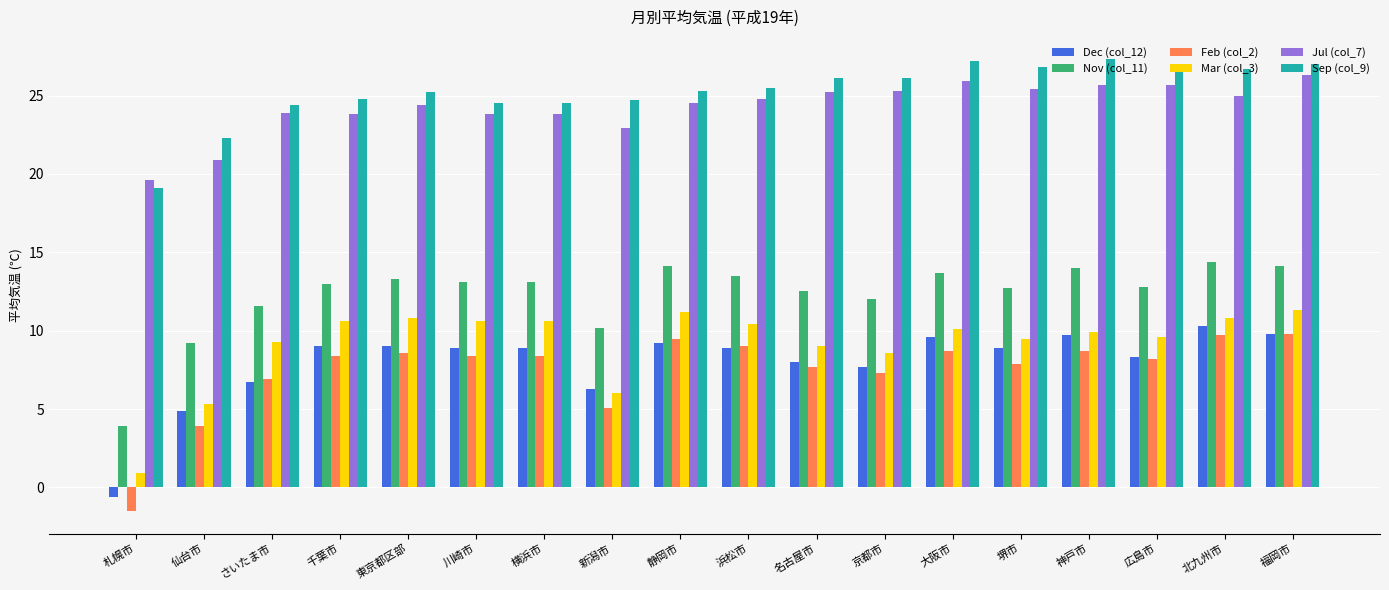

The Mar (col_3) series shows 14.0 at 名古屋市. True or false?

False